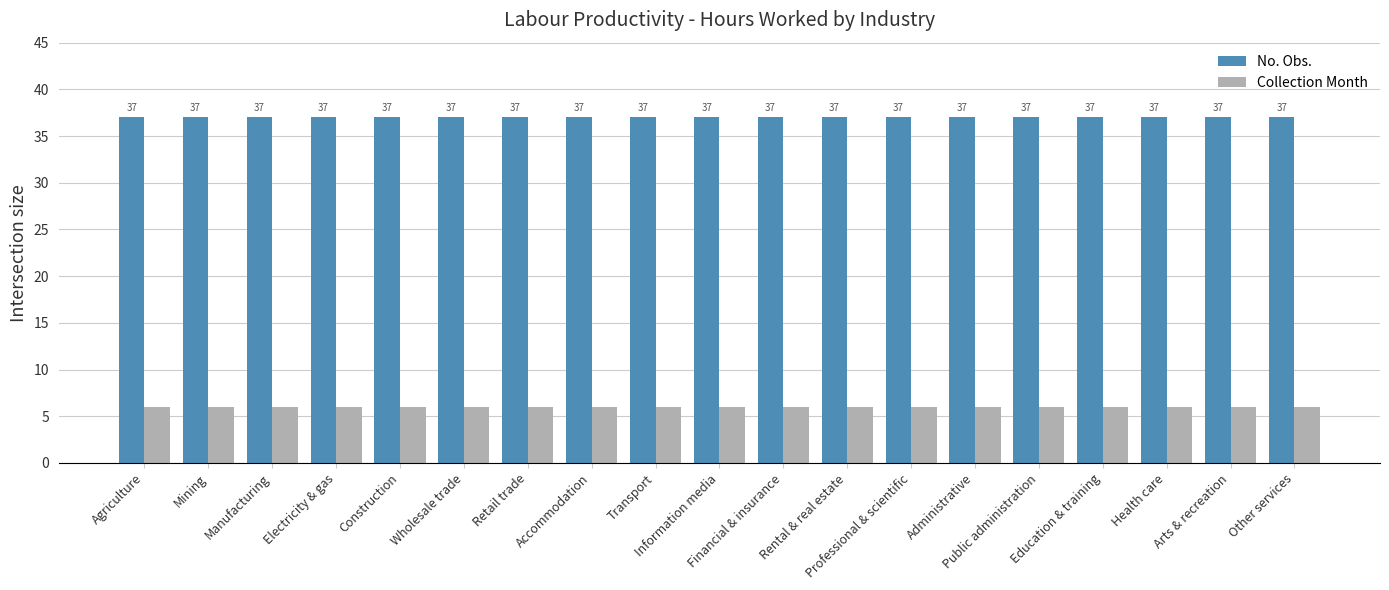

The Collection Month series shows 6 at Agriculture. True or false?

True